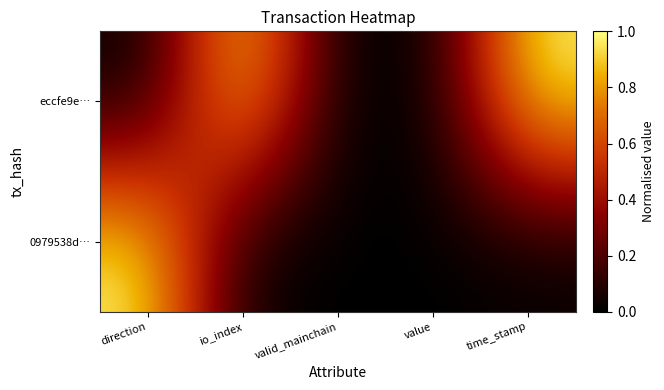

Which series has the largest total across all categories?

eccfe9e…